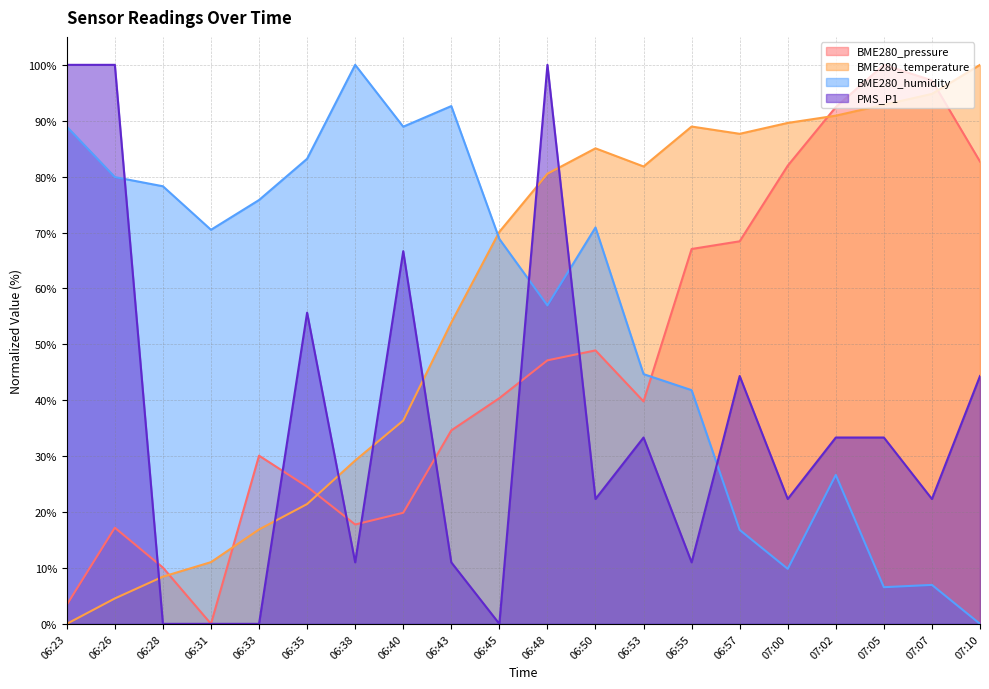

How many positive values does the BME280_humidity series have?

19